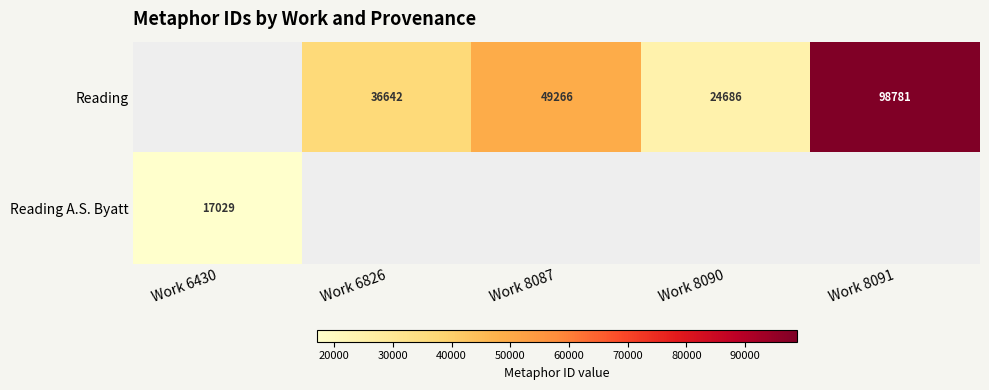

Which has a higher value, Work 6430 or Work 6826?

Work 6826